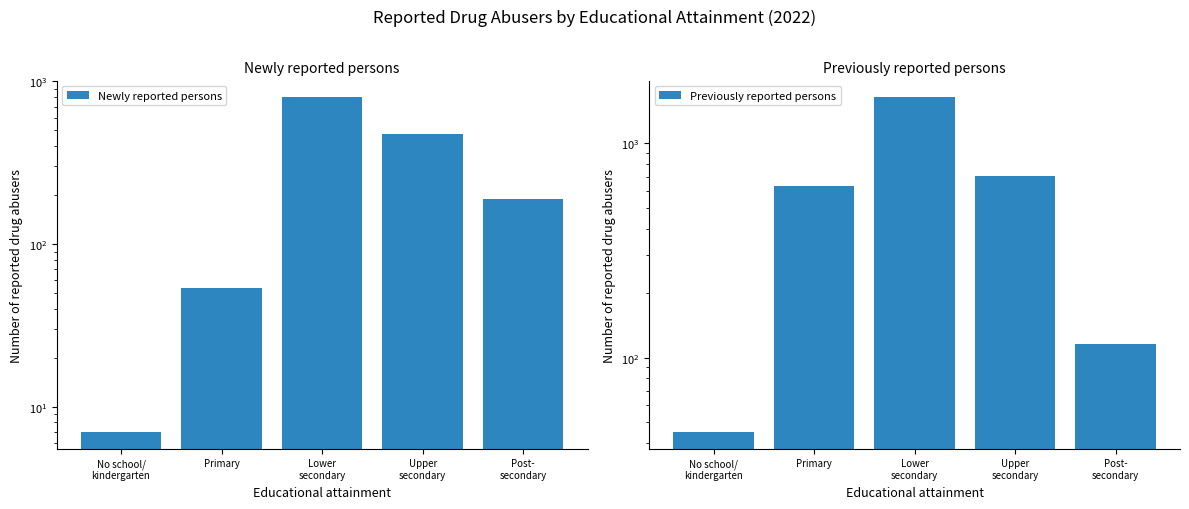

Is the value of Newly reported persons at No school/
kindergarten greater than the value of Previously reported persons at No school/
kindergarten?

No